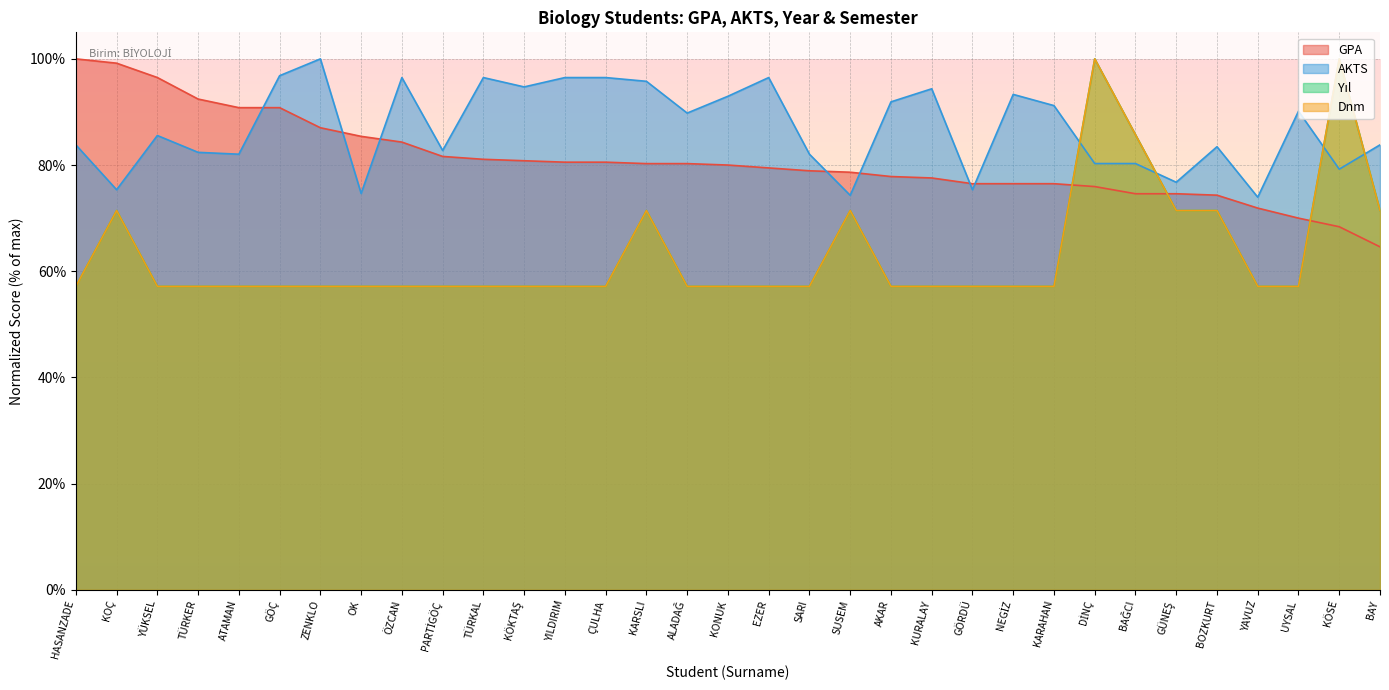

What is the sum of the AKTS values at YILDIRIM and BOZKURT?

179.9